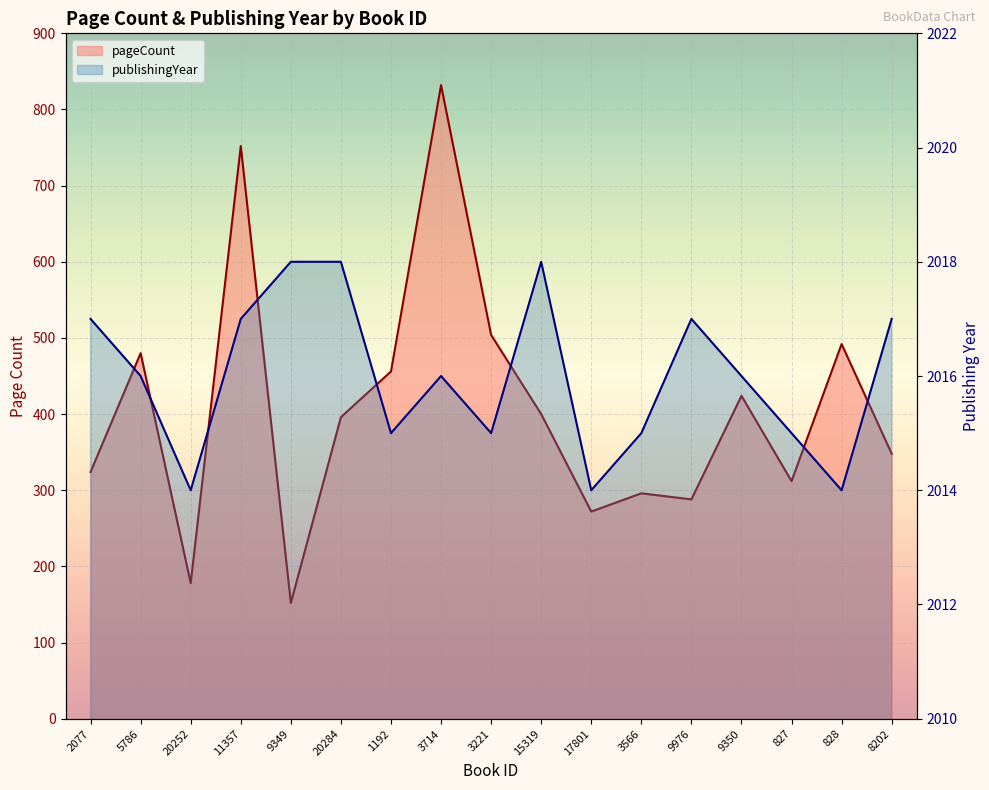

How many values in the pageCount series exceed 396?

8